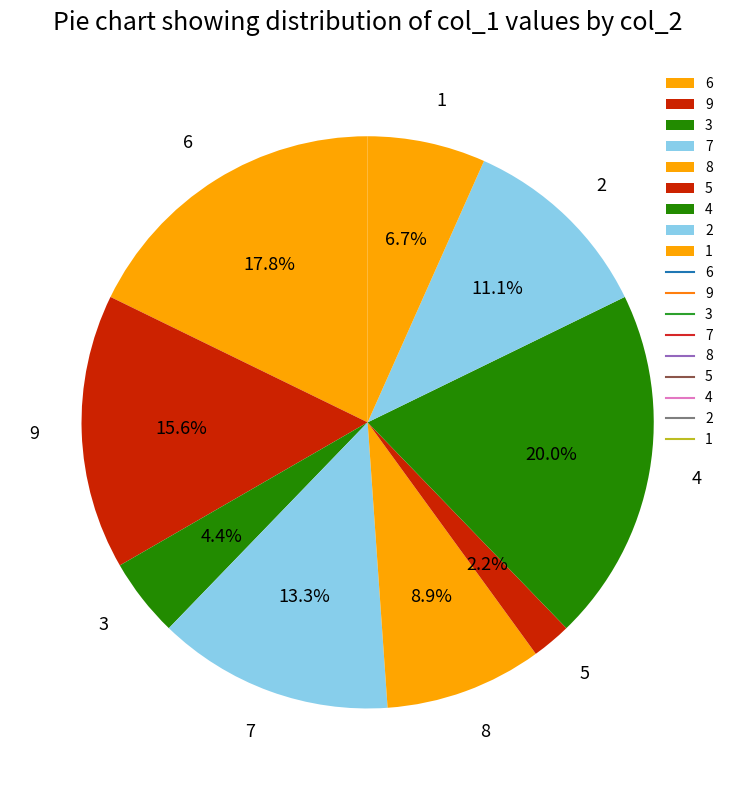

Between 3 and 1, which is larger?

1